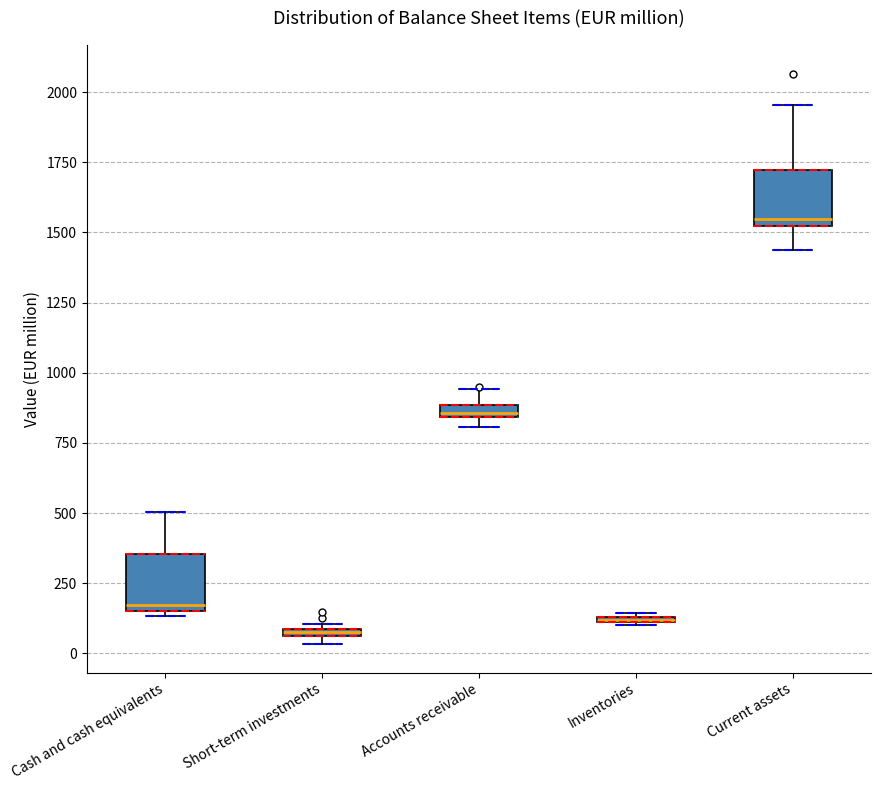

Where is the upper edge of the box for Inventories on the y-axis? The values are not printed on the chart, so give them approximately, as read against the axis.

150